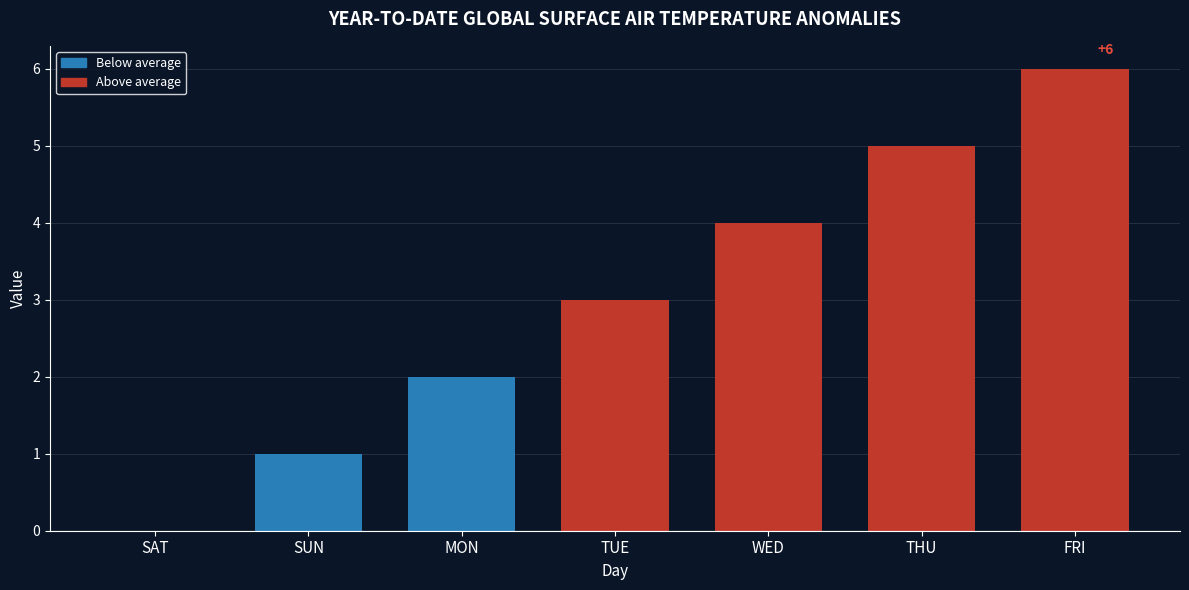

Reading right to left, what are all the values shown in this chart?

6	5	4	3	2	1	0